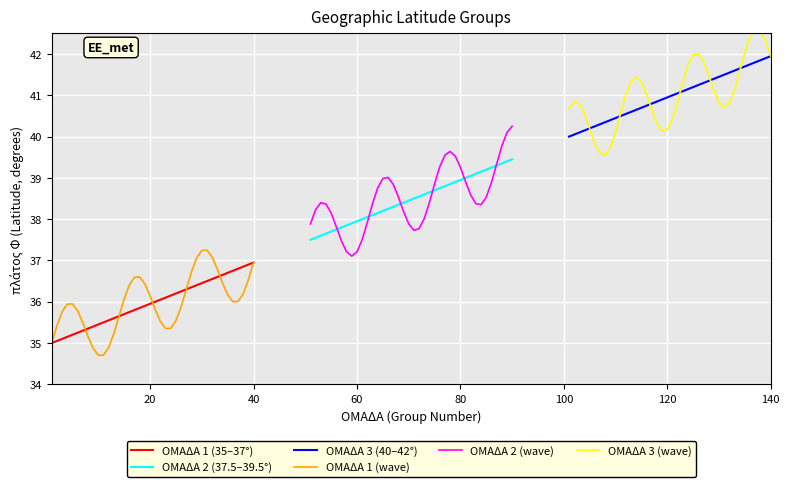

What is the lowest value of the ΟΜΑΔΑ 1 (35–37°) series?

35.0